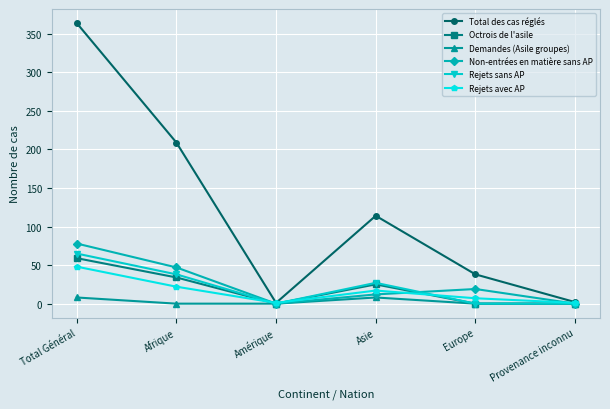

What is the total value across all series at Afrique?

350